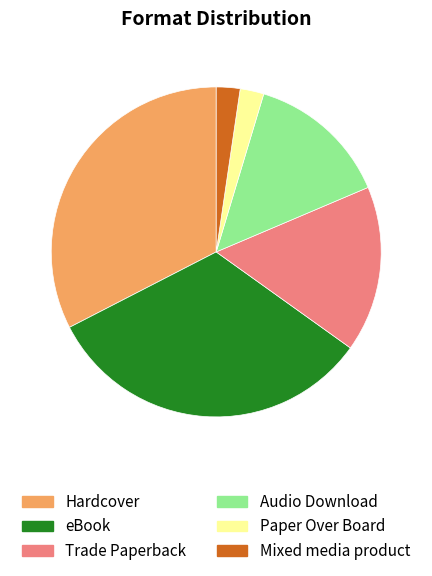

The Mixed media product slice represents 2% of the pie. True or false?

True